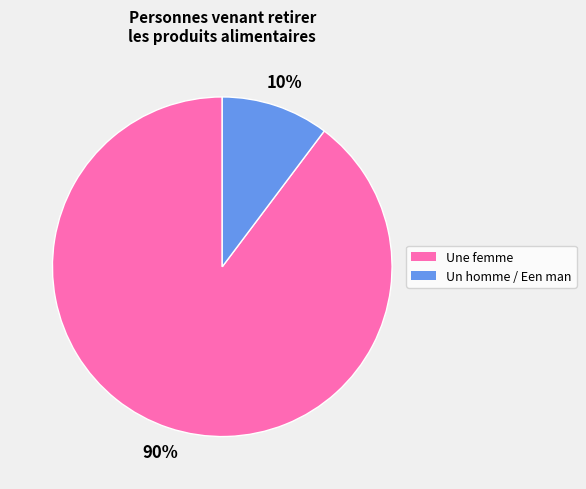

Count the number of slices in the pie.

2